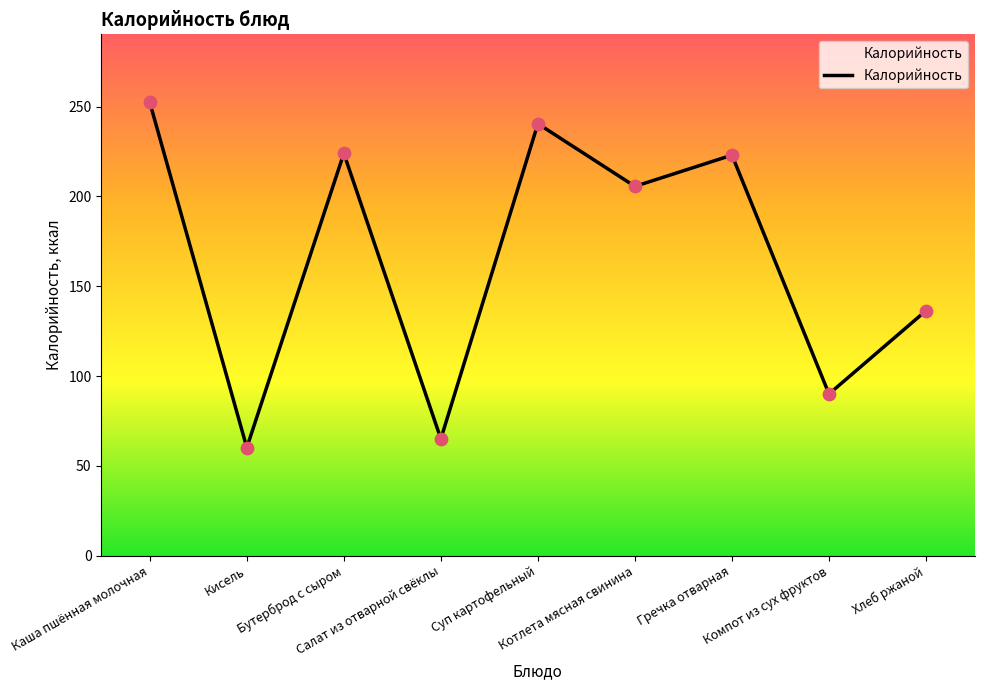

Between Салат из отварной свёклы and Хлеб ржаной, which is larger?

Хлеб ржаной